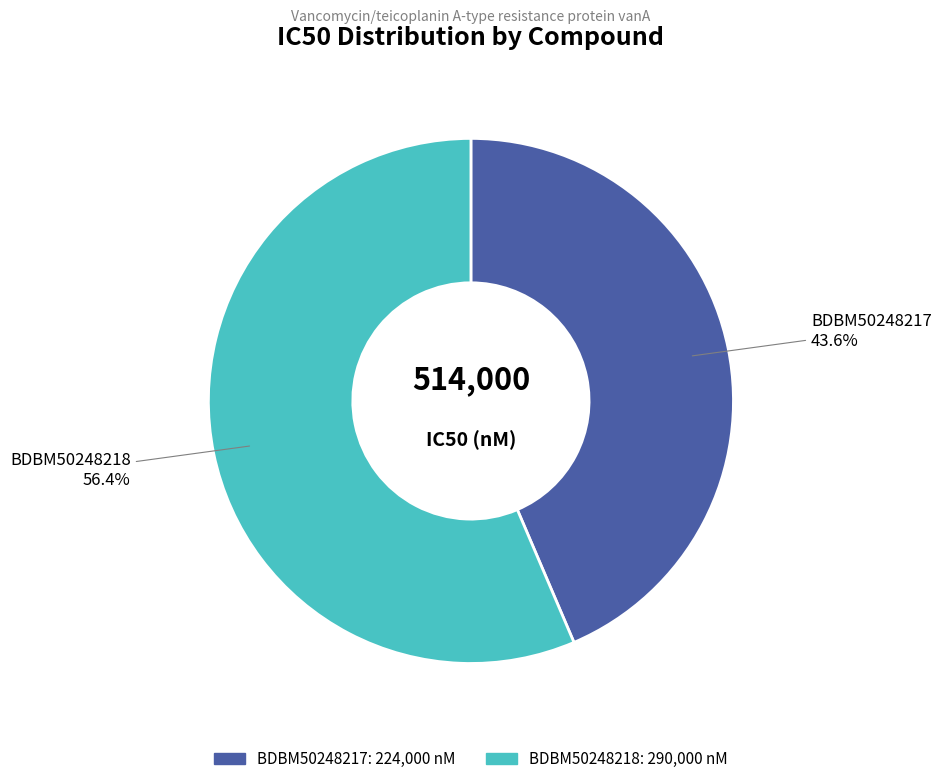

Which slice is the smallest?

BDBM50248217